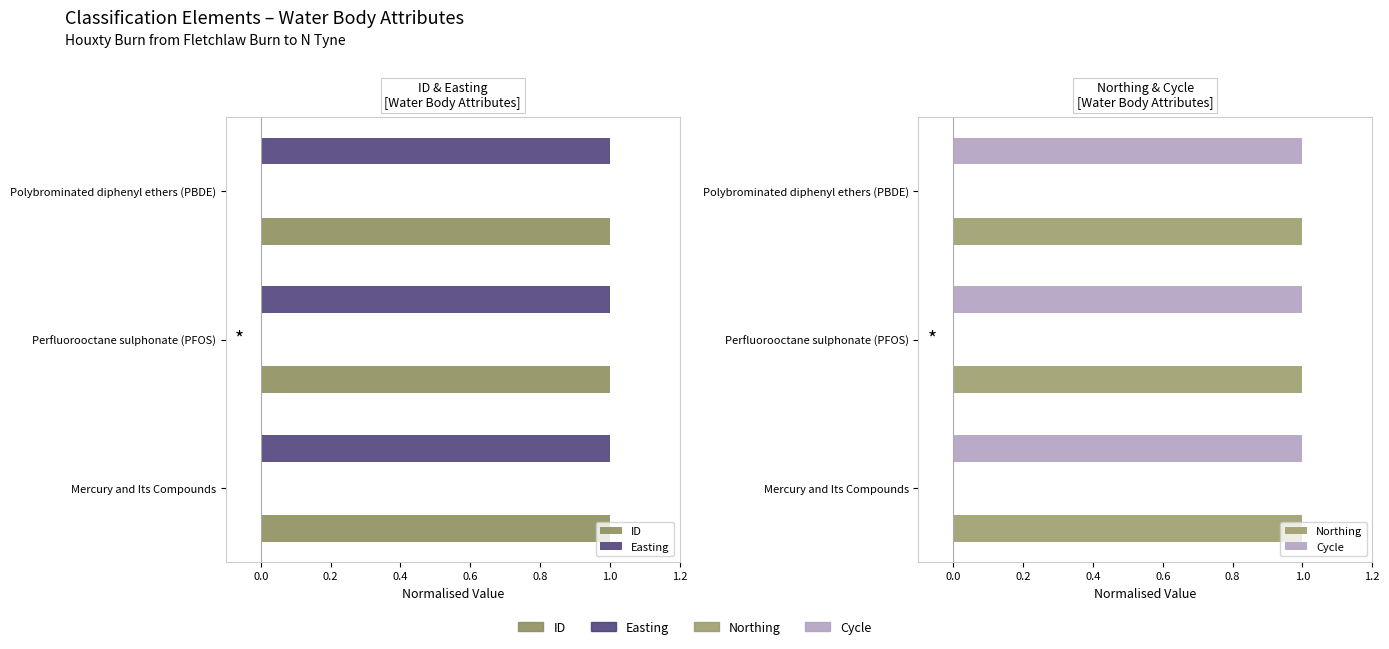

At 0.2, list the series in order from smallest to largest.

Easting, Northing, Cycle, ID